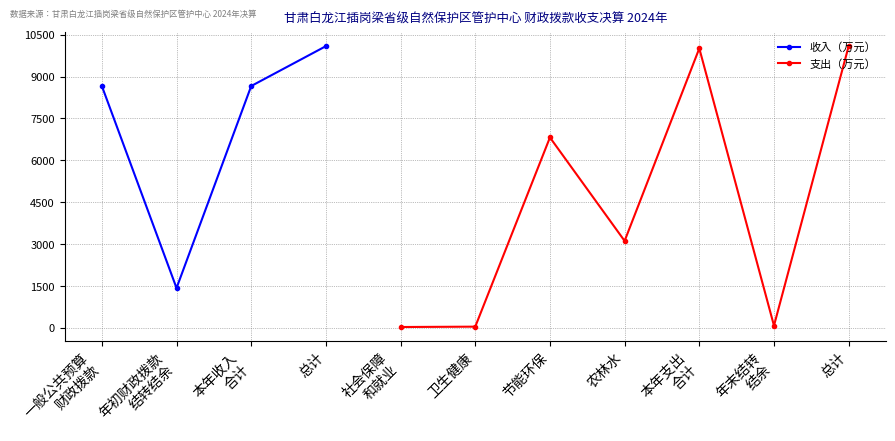

Does the chart have visible grid lines?

Yes